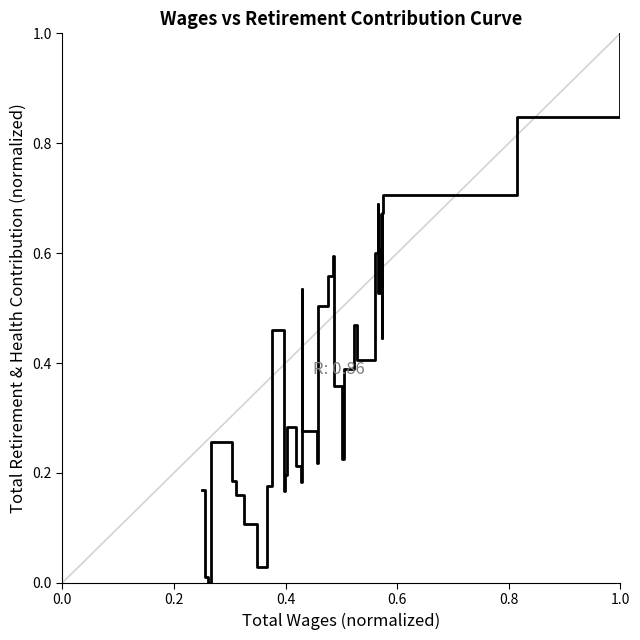

What is the maximum value shown in the chart?

1.0